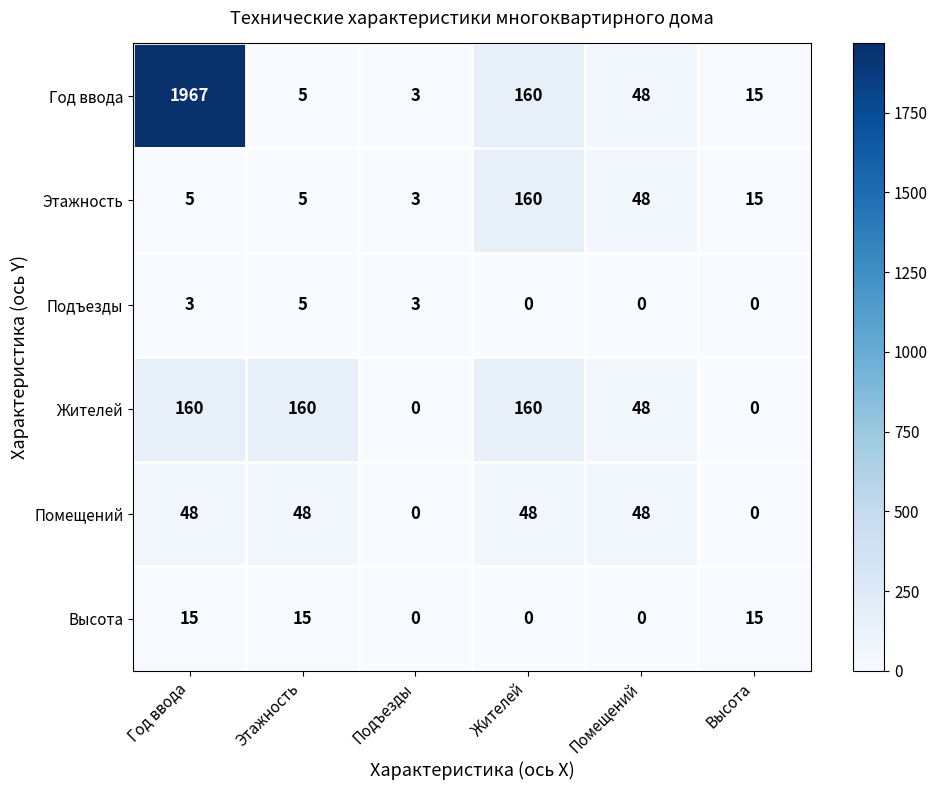

What is the spread (max minus min) of values at Подъезды?

3